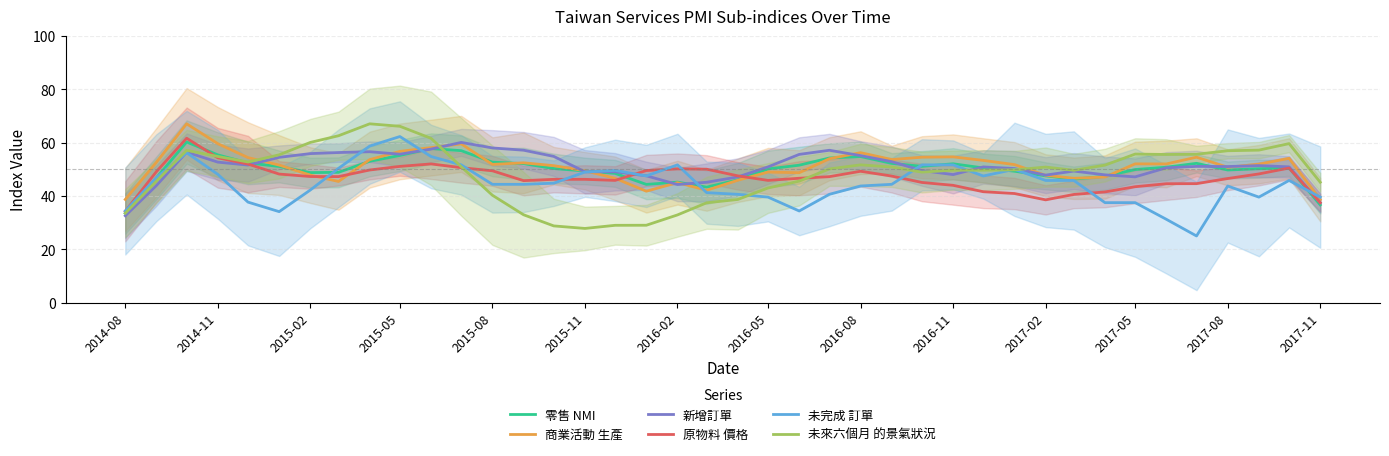

What is the minimum value for 未完成 訂單?

25.0